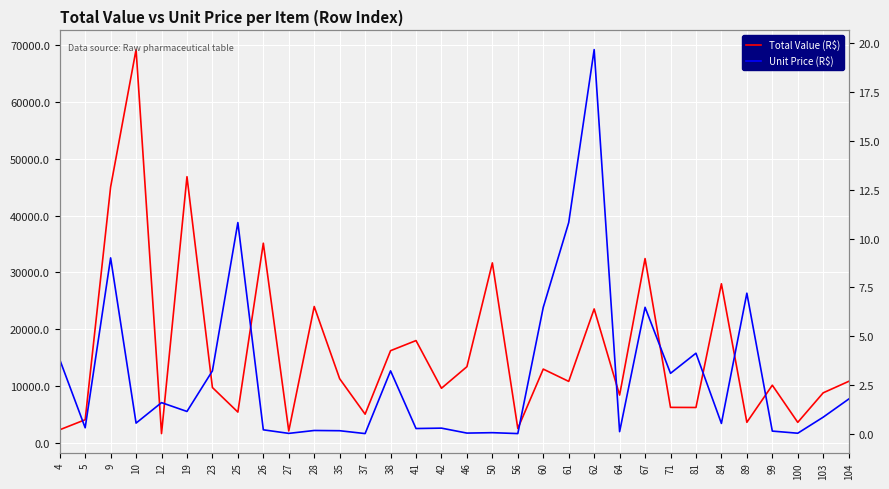

Which series has the largest total across all categories?

Total Value (R$)